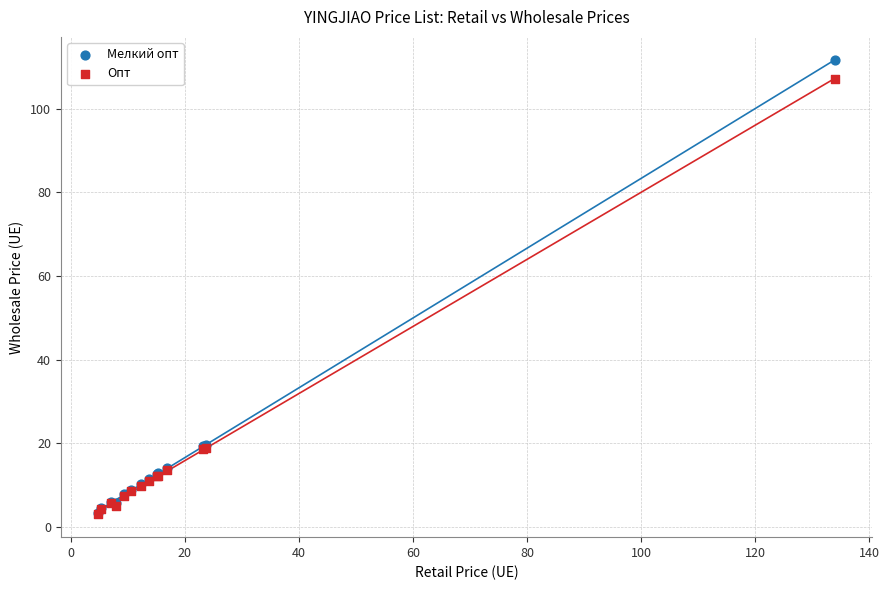

What are all the series names shown in the legend?

Мелкий опт, Опт